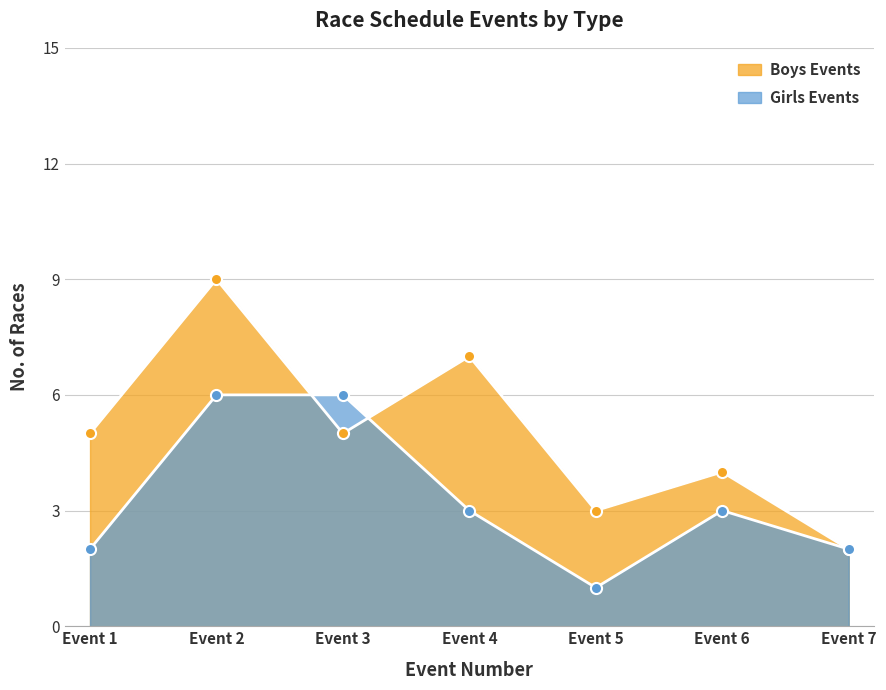

Which series ends up on top after the final intersection of Boys Events and Girls Events?

Boys Events